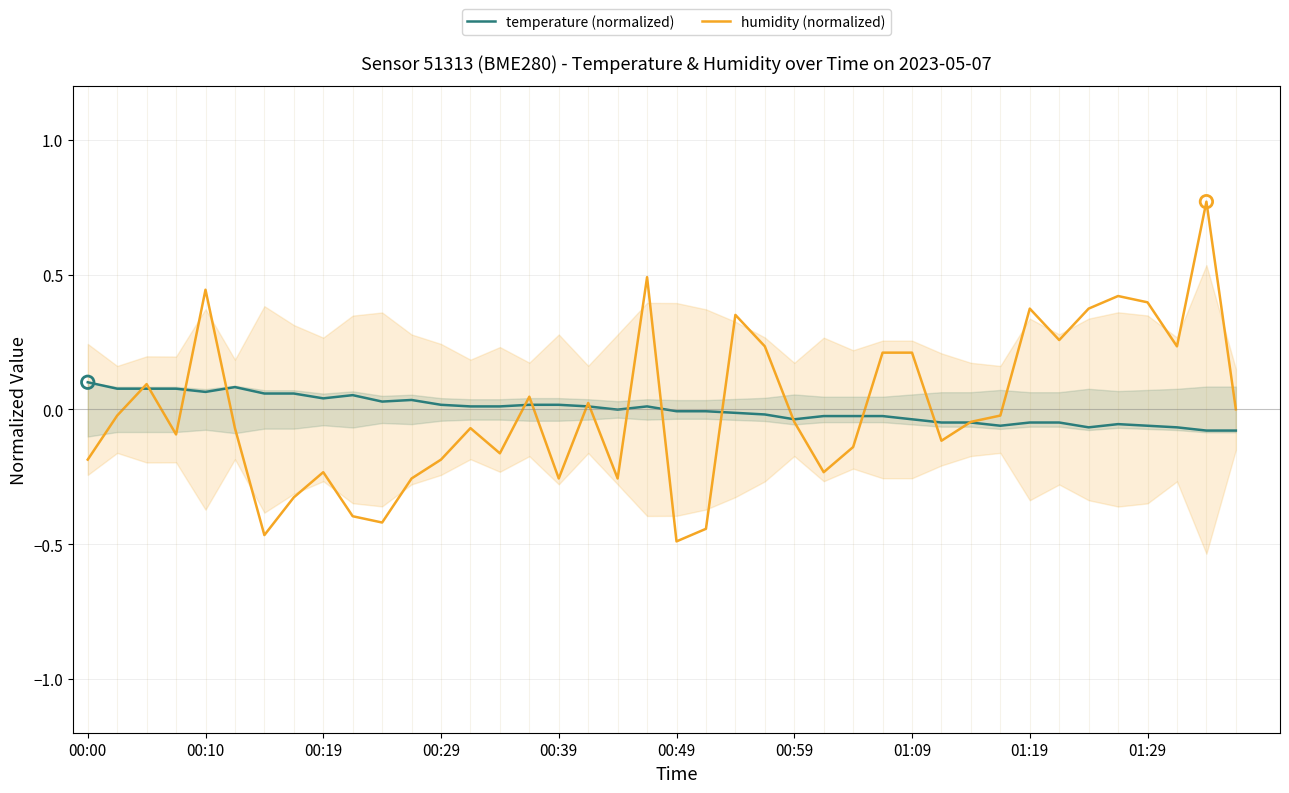

Which series has the largest total across all categories?

temperature (normalized)